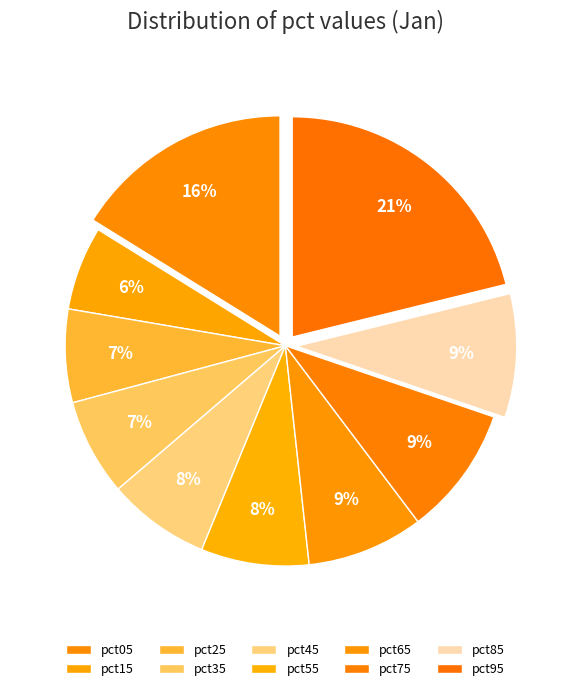

Count the number of slices in the pie.

10